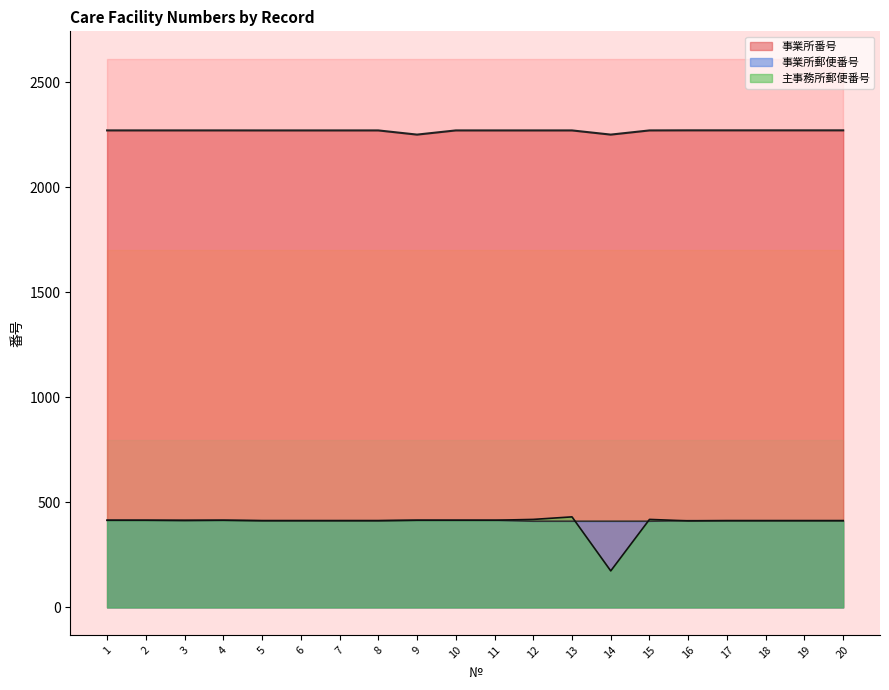

Where is 主事務所郵便番号 nearest to the value 302?

16